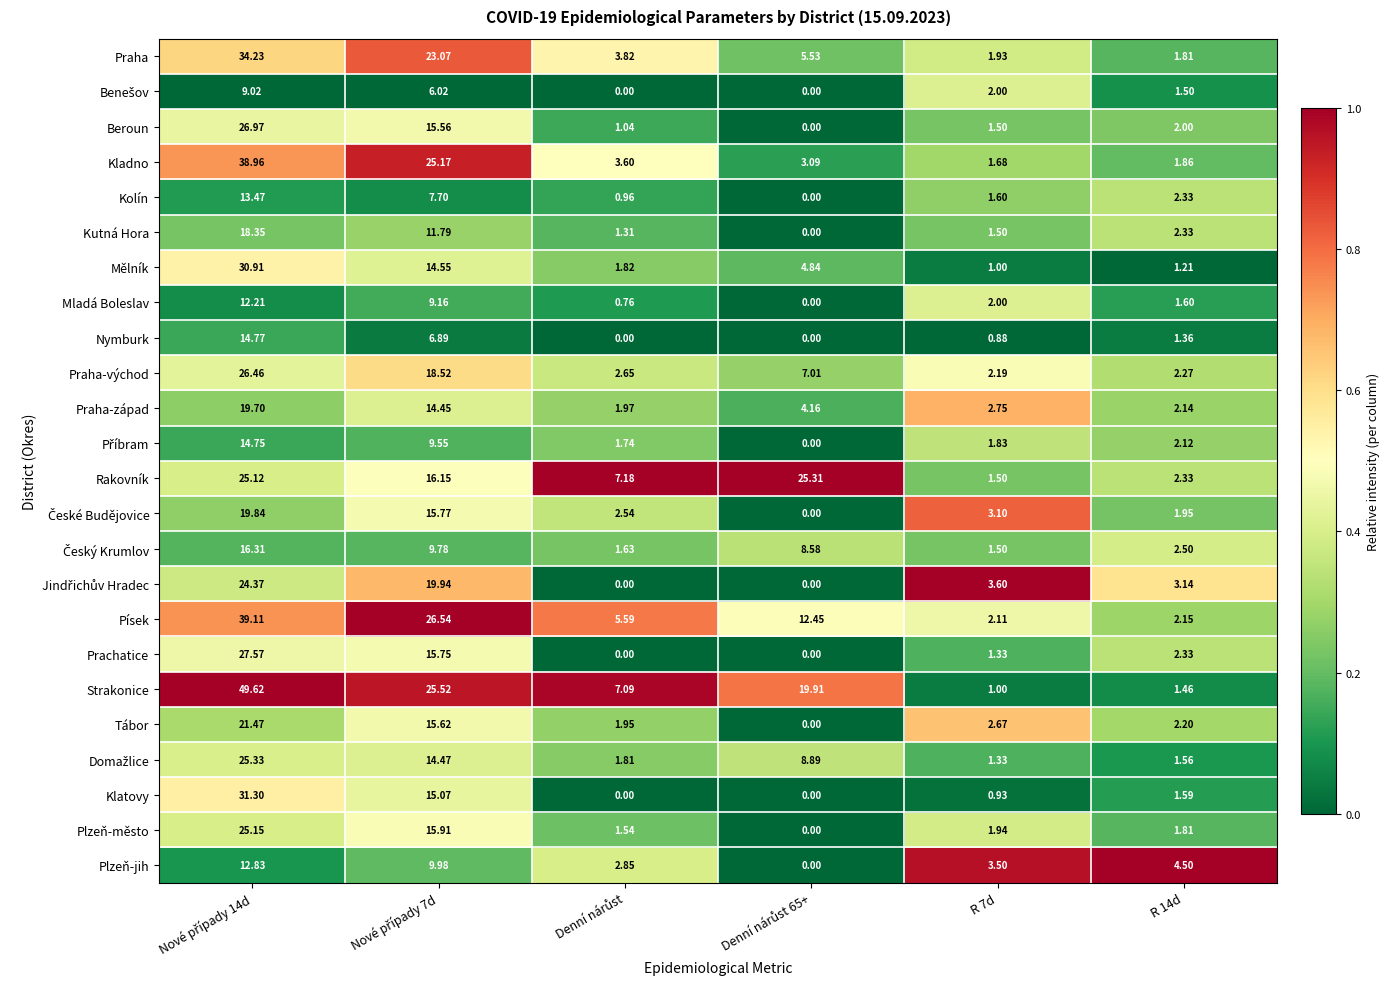

Which series has the largest total across all categories?

Strakonice